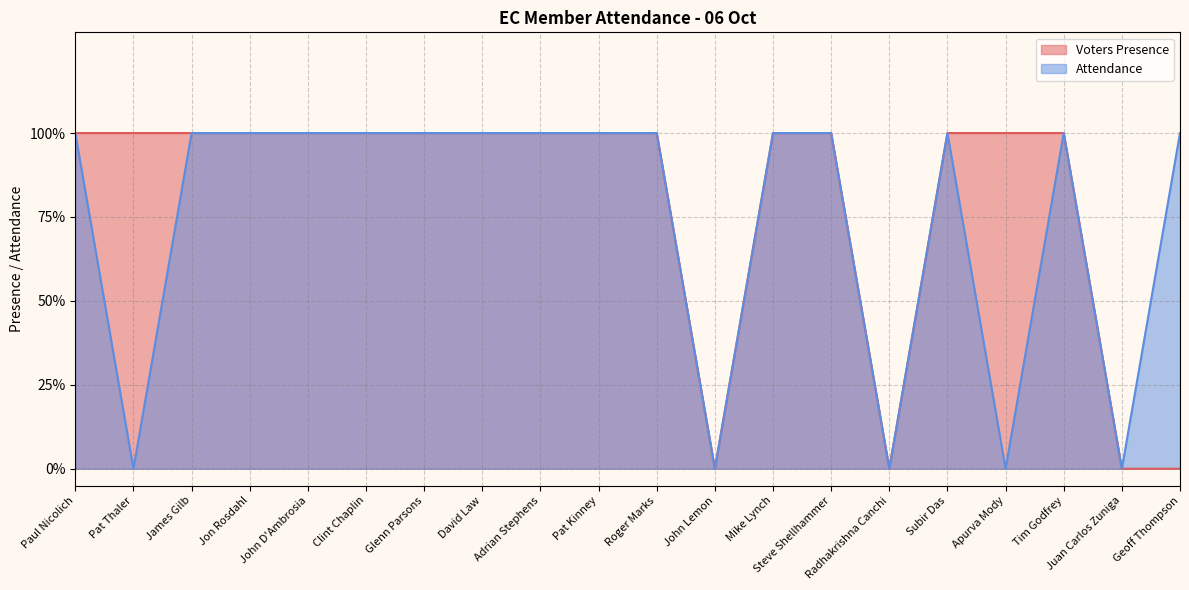

Between Paul Nicolich and Steve Shellhammer, which series saw the biggest shift?

Voters Presence